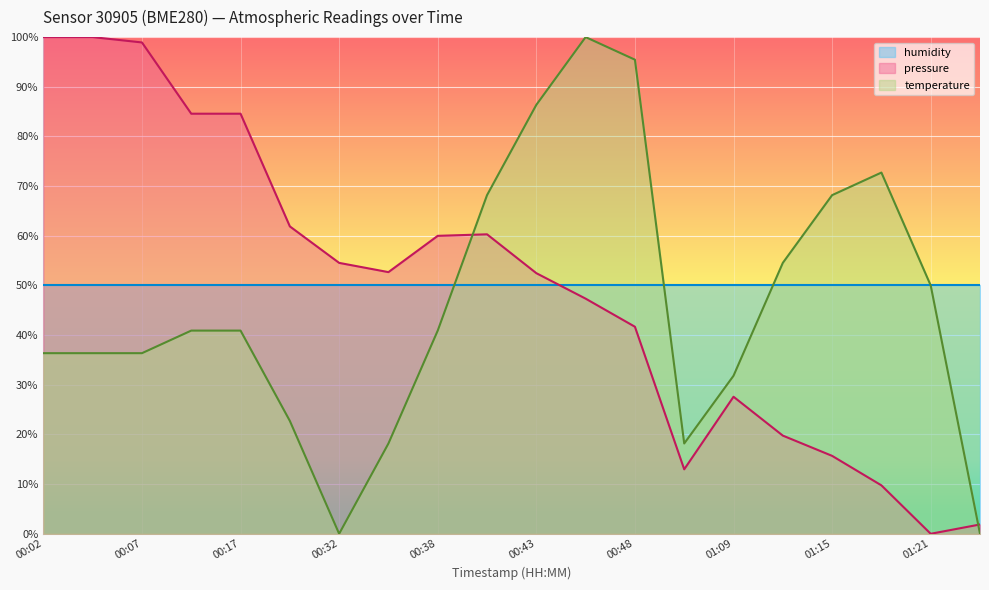

The temperature series shows 20.0 at 00:05. True or false?

False